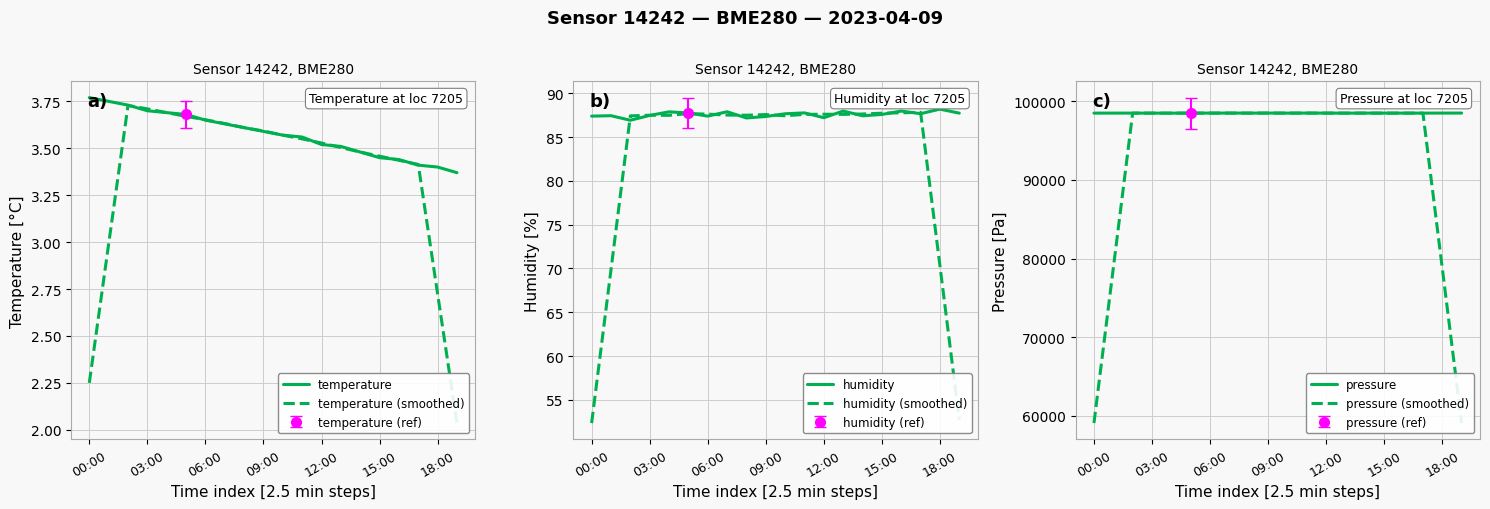

What value does the temperature (smoothed) series have at 17?

3.4